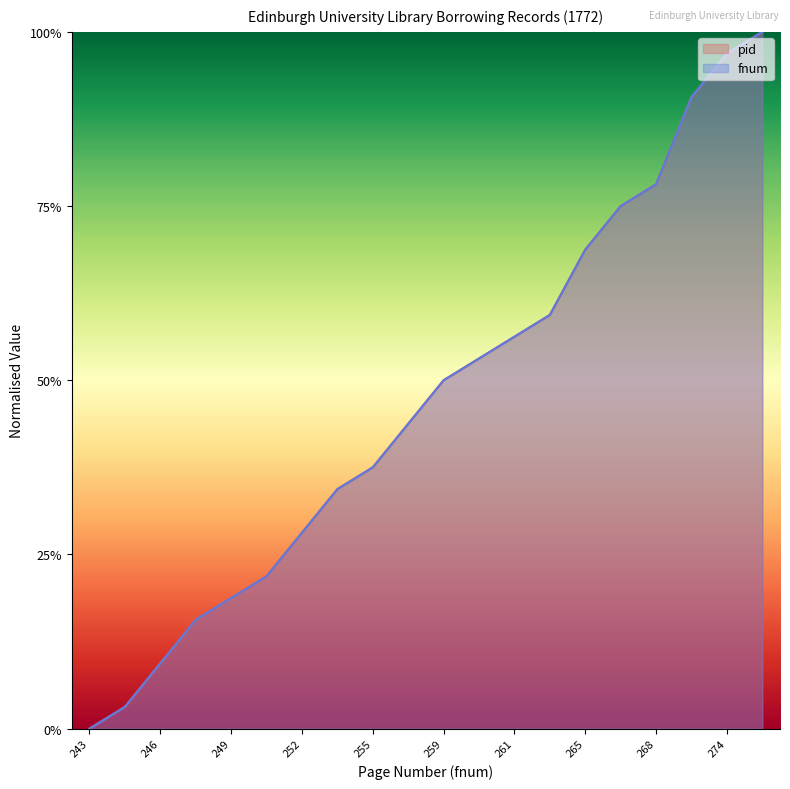

True or false: pid and fnum intersect in this chart.

False